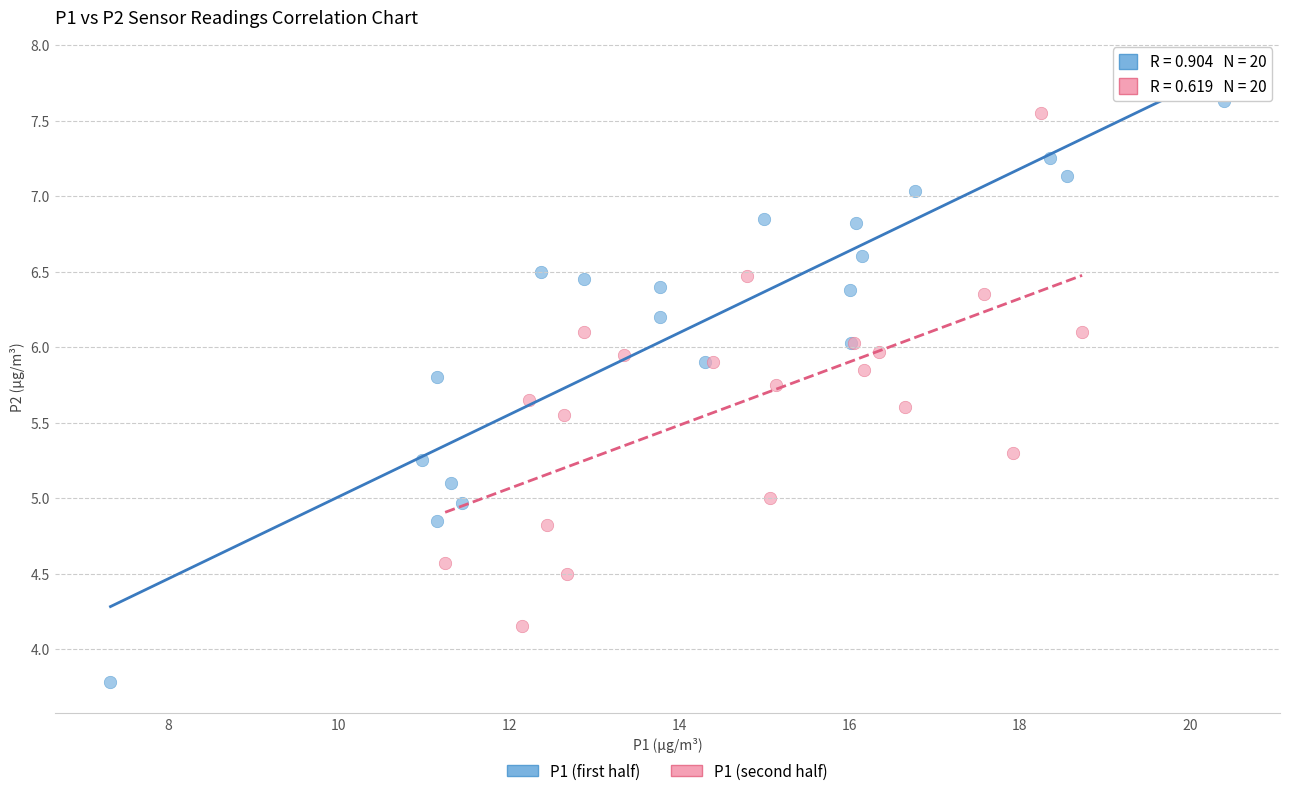

What are all the series names shown in the legend?

P1 (first half), P1 (second half)